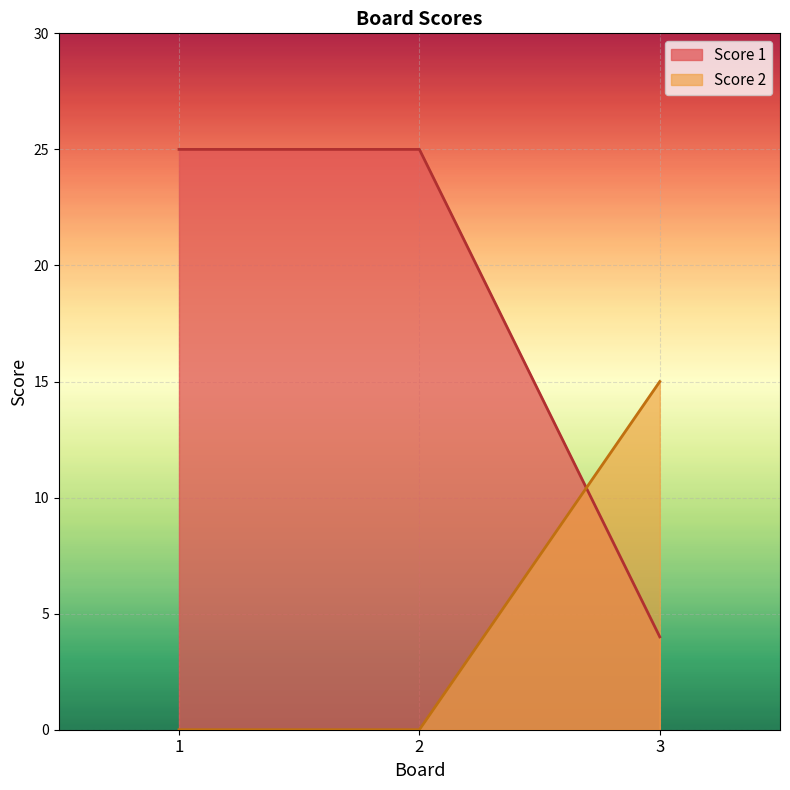

Read the Score 1 value at 1, to the nearest 10.

20